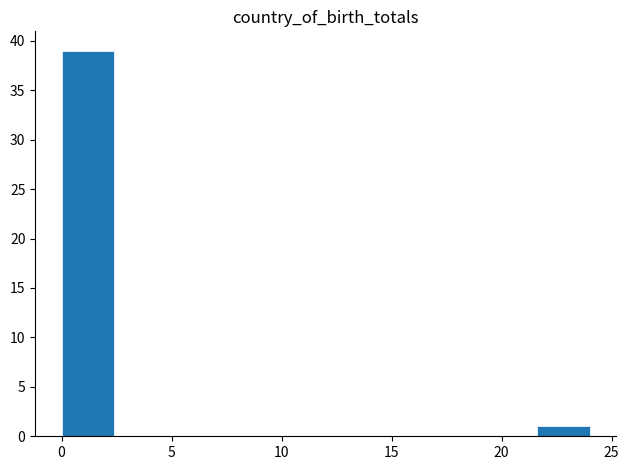

Over which range of the x-axis is the bar tallest?

0.0 to 2.4